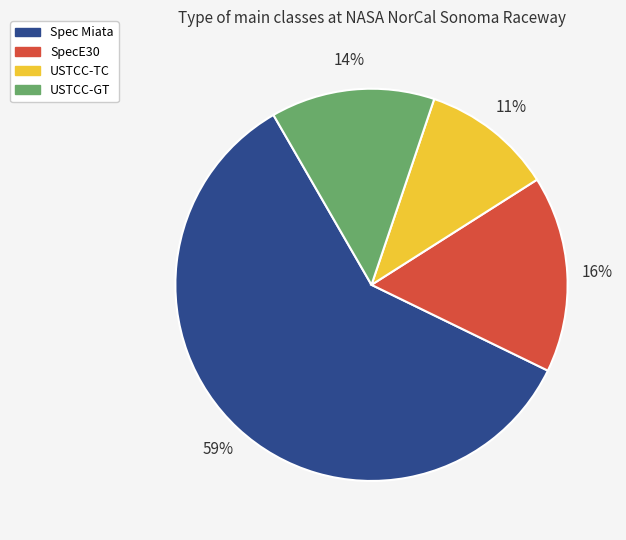

Is the sum of USTCC-GT and USTCC-TC greater than half?

No